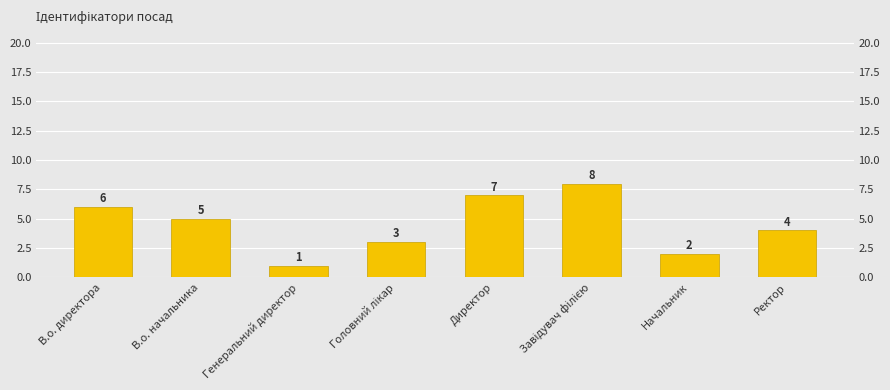

Which label corresponds to the smallest value in the chart?

Генеральний директор